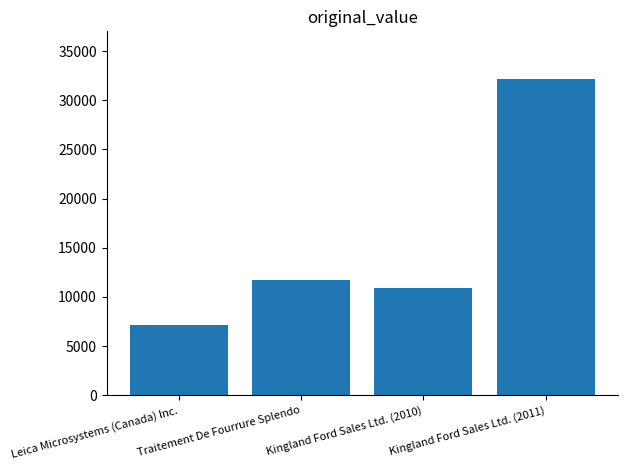

Are the bars horizontal?

No